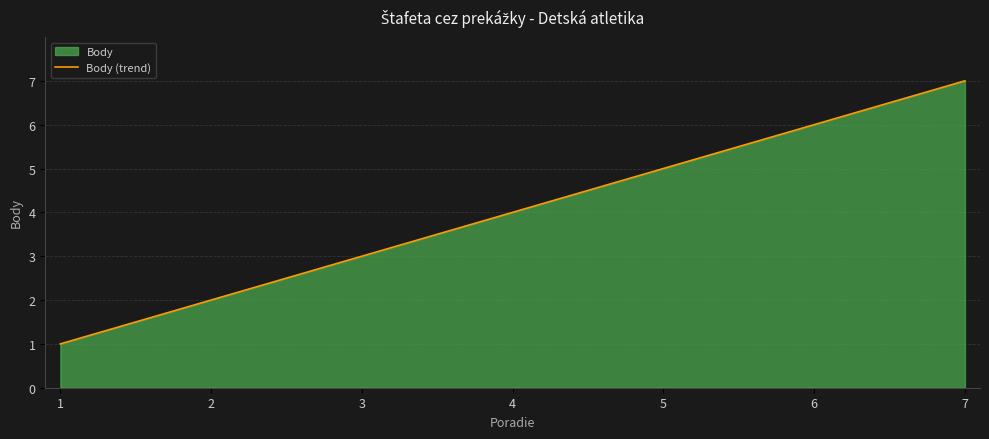

Is it true that the value at 6 is 11?

False